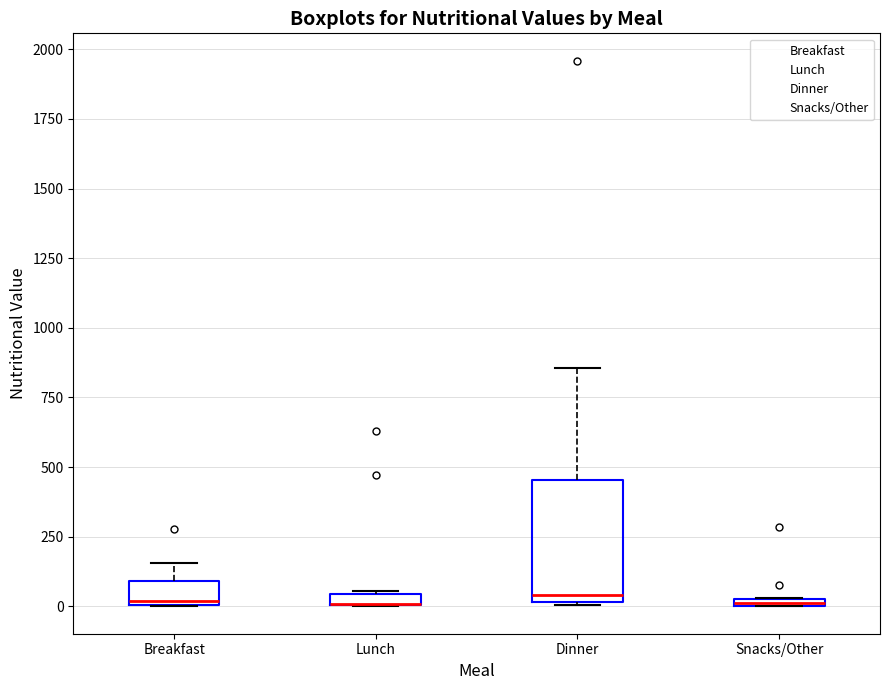

Where is the lower edge of the box for Lunch on the y-axis? The values are not printed on the chart, so give them approximately, as read against the axis.

0